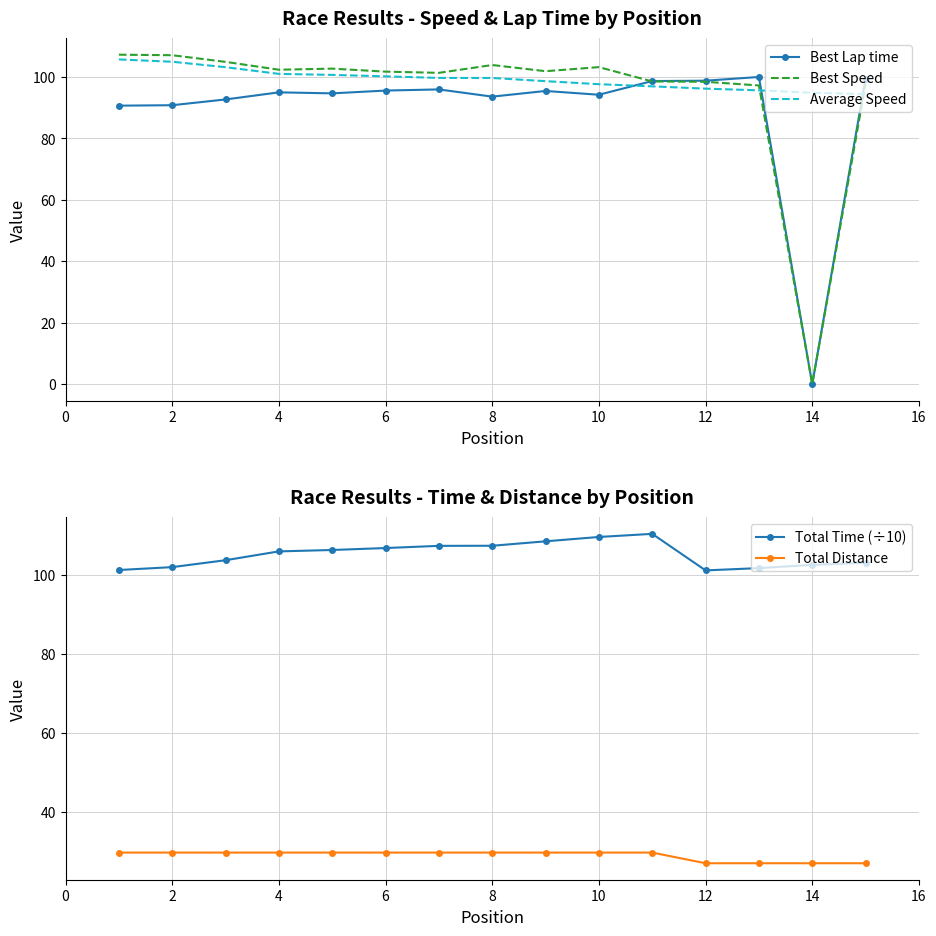

At how many categories does at least one series exceed 16?

15